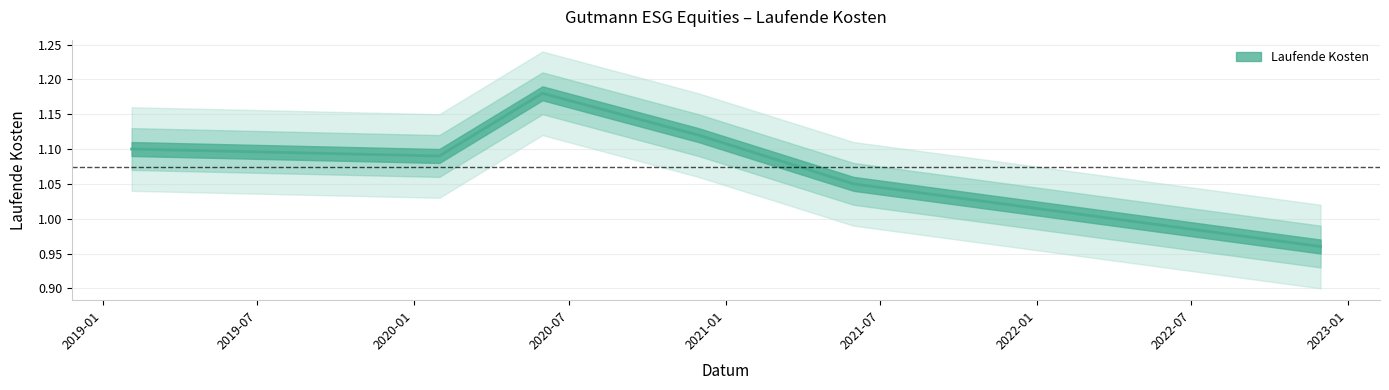

Which category has the highest value across all series?

2020-05-31